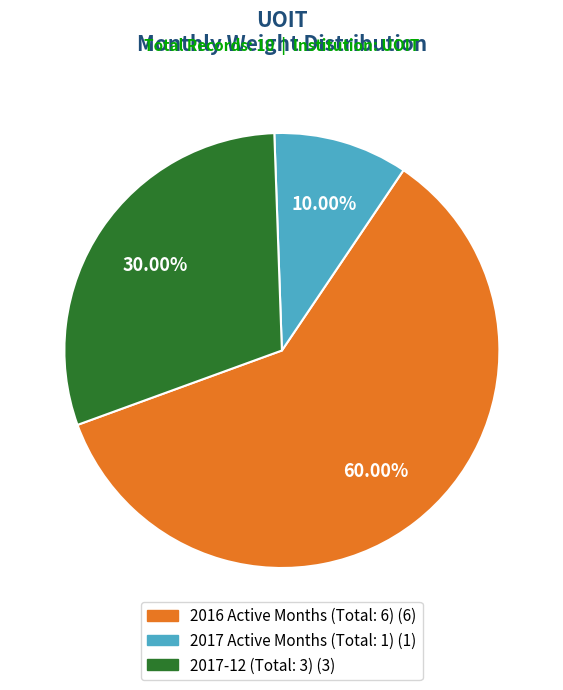

Does any single category account for the majority?

Yes